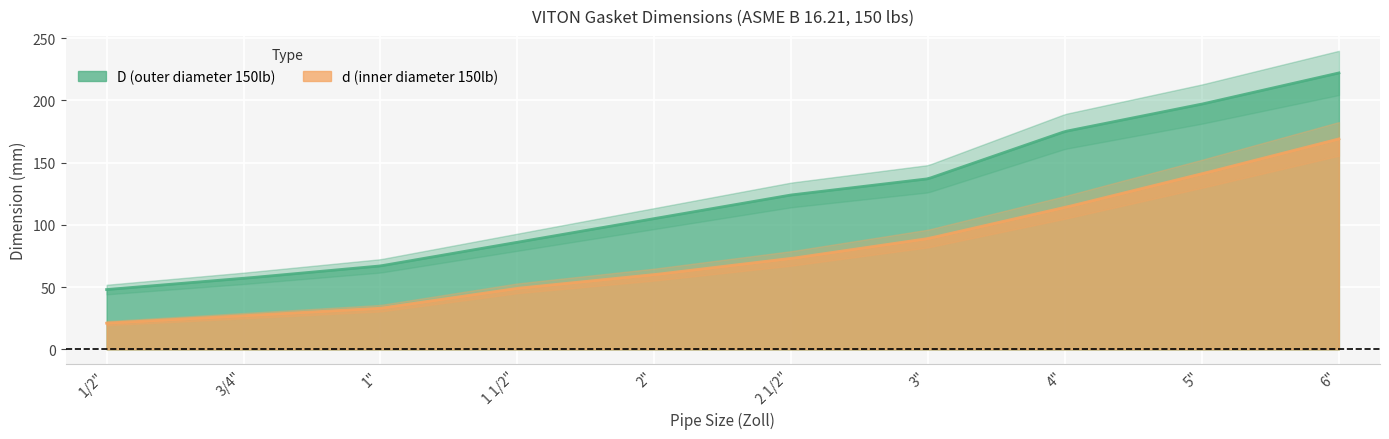

Reading left to right, extract all data points from this chart.

D (outer diameter 150lb): 1/2"=48	3/4"=57	1"=67	1 1/2"=86	2"=105	2 1/2"=124	3"=137	4"=175	5"=197	6"=222
d (inner diameter 150lb): 1/2"=21	3/4"=27	1"=33	1 1/2"=49	2"=60	2 1/2"=73	3"=89	4"=114	5"=141	6"=169